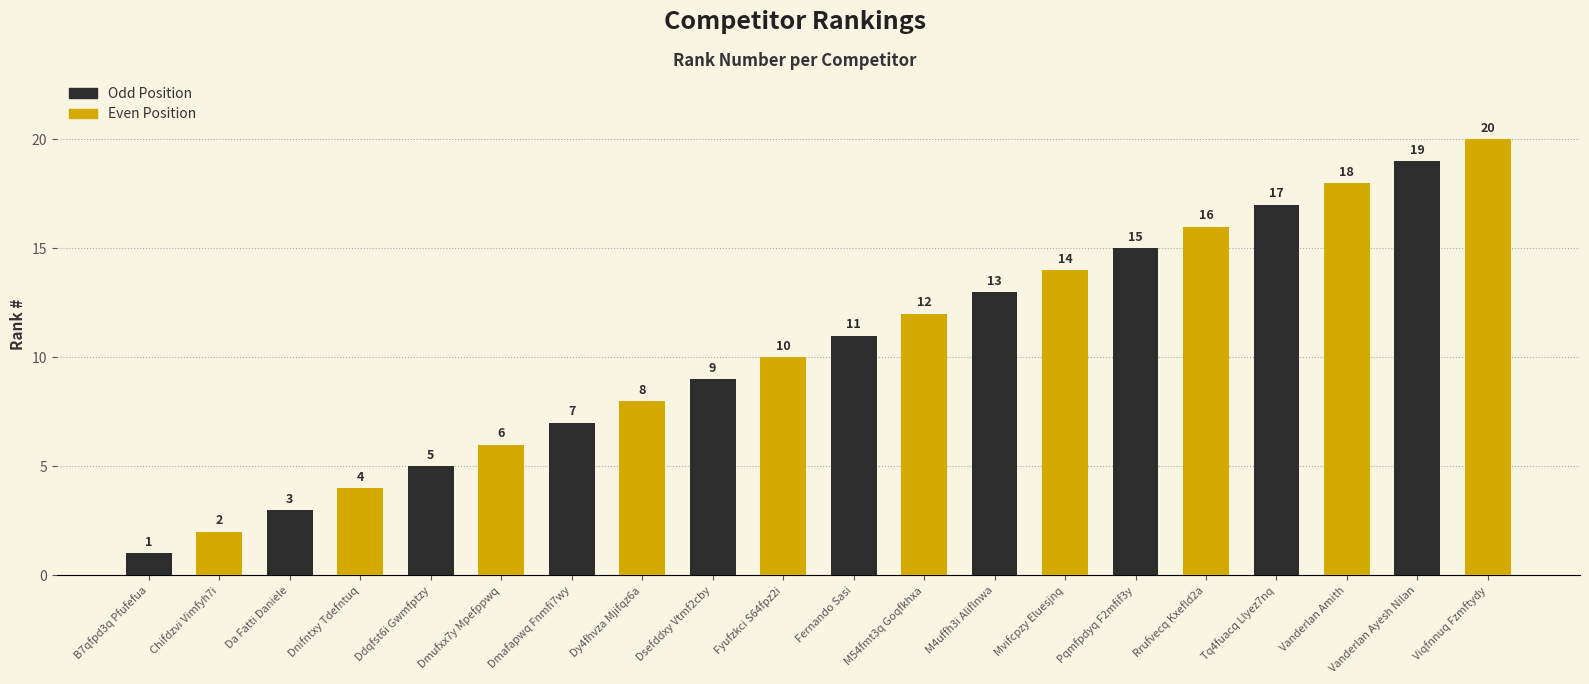

Are the bars horizontal?

No